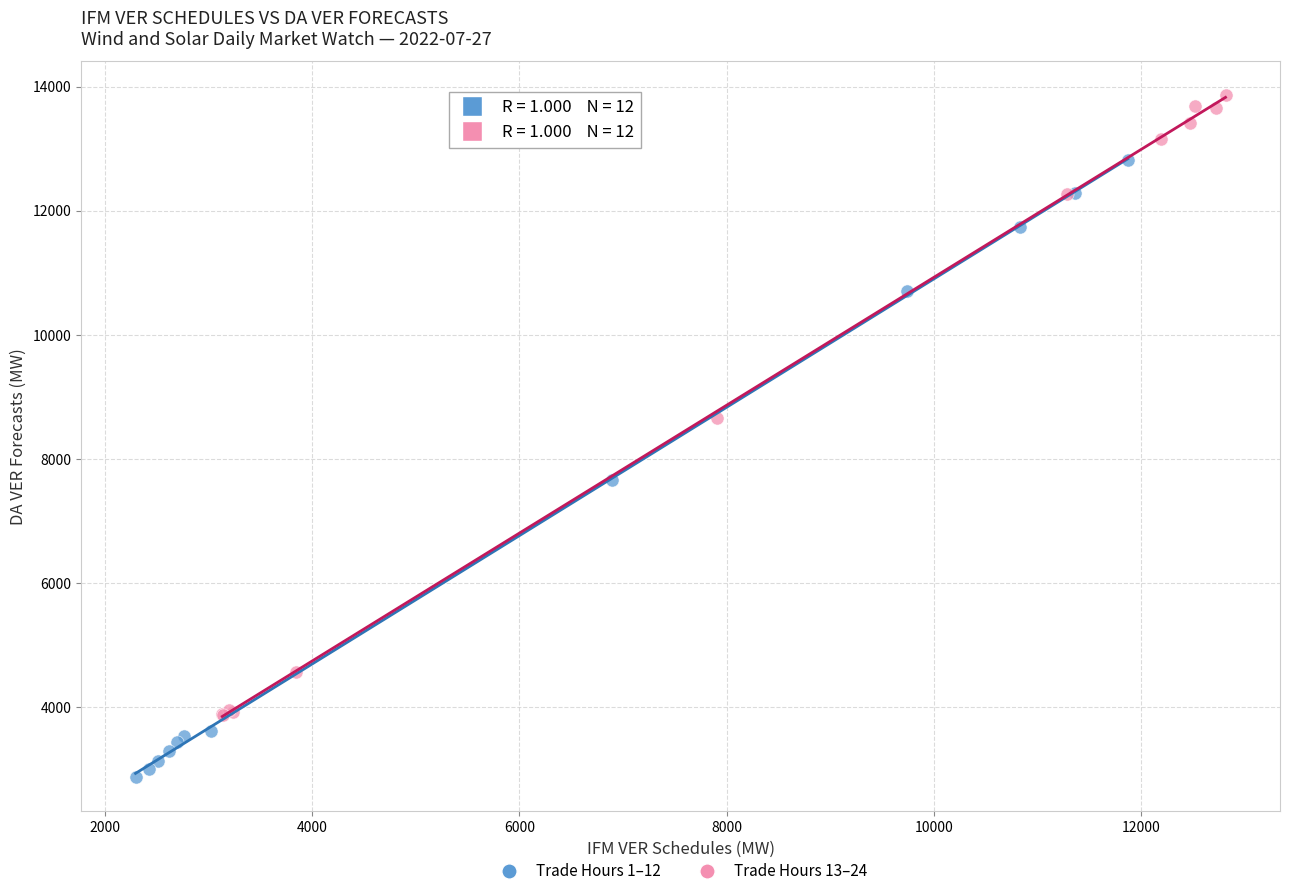

Which series contains the highest Y value?

Trade Hours 13–24